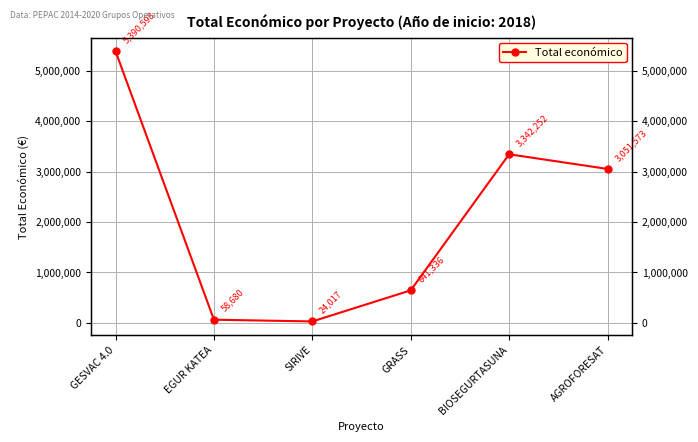

True or false: the data shows 5390598 at GESVAC 4.0.

True